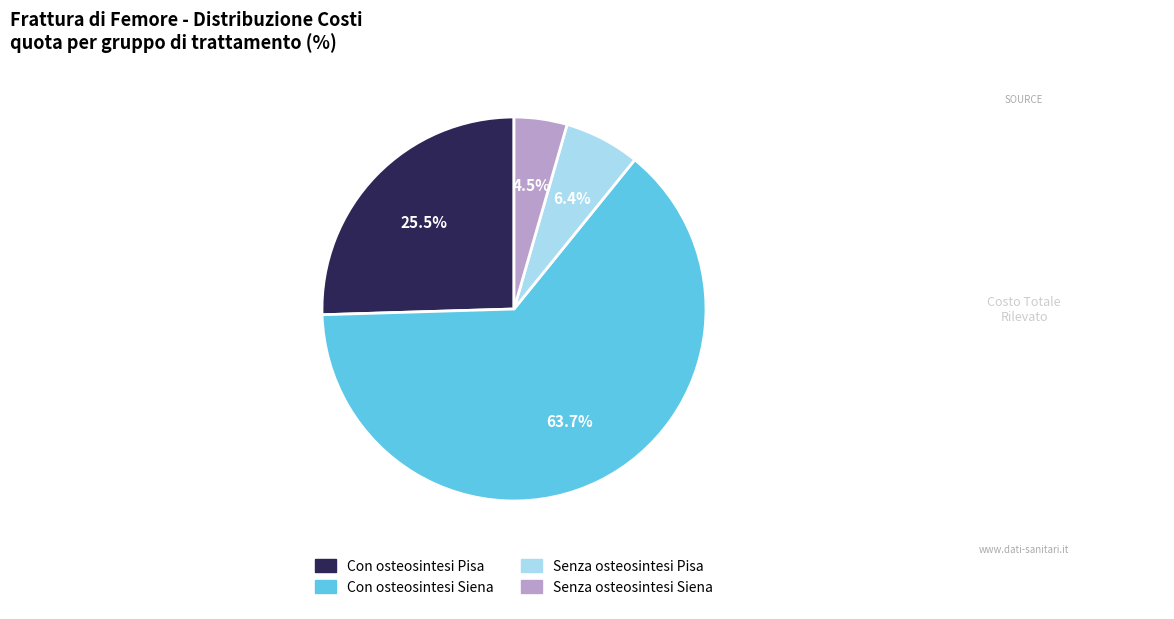

What percentage is NOT represented by Con osteosintesi Pisa?

74.5%